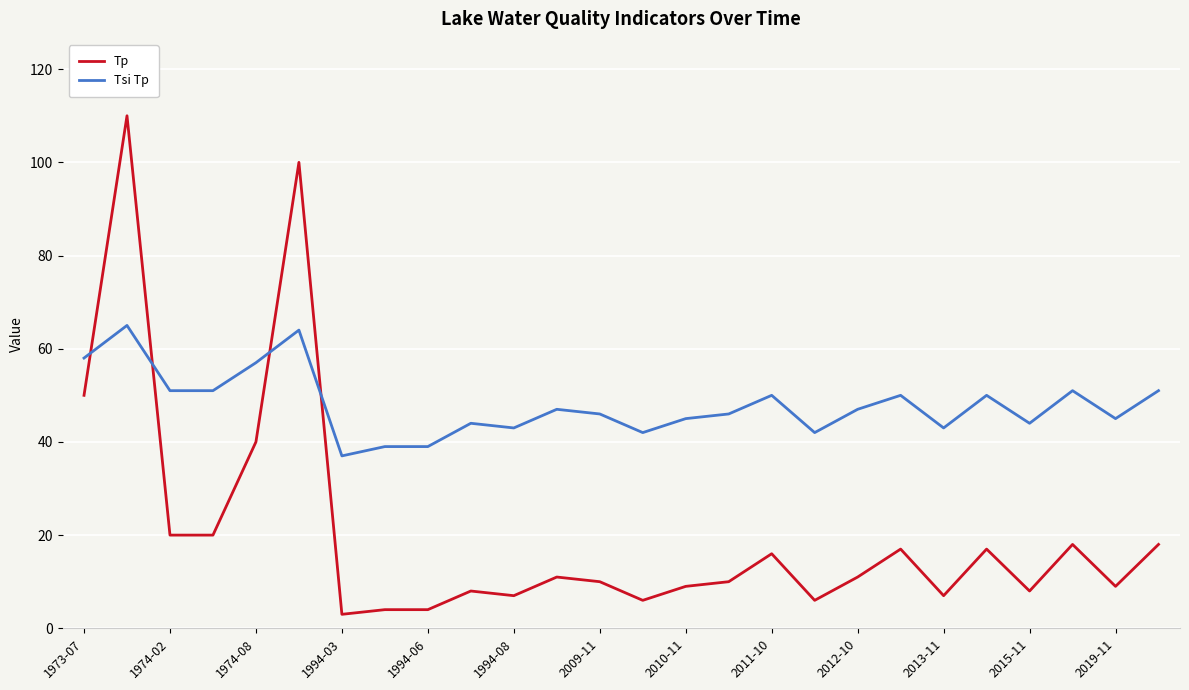

Which series has the widest spread of values?

Tp